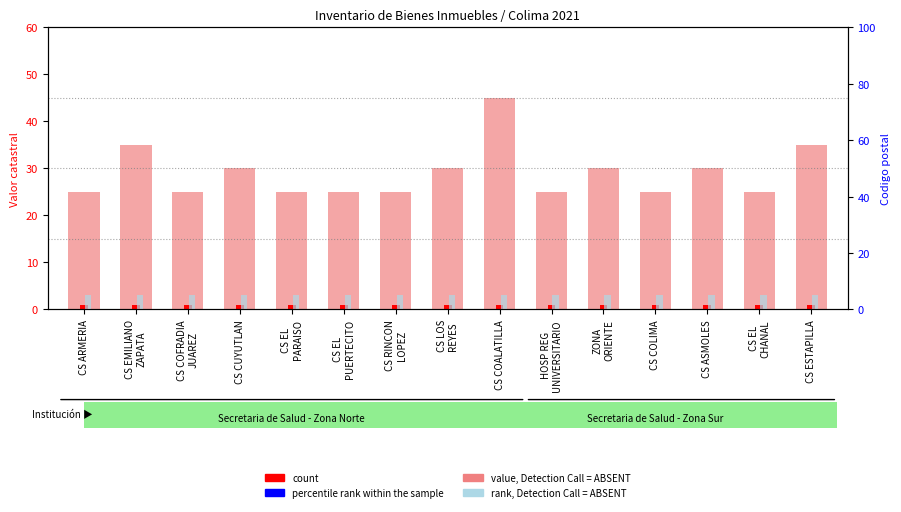

What is the minimum value for value, Detection Call = ABSENT?

25